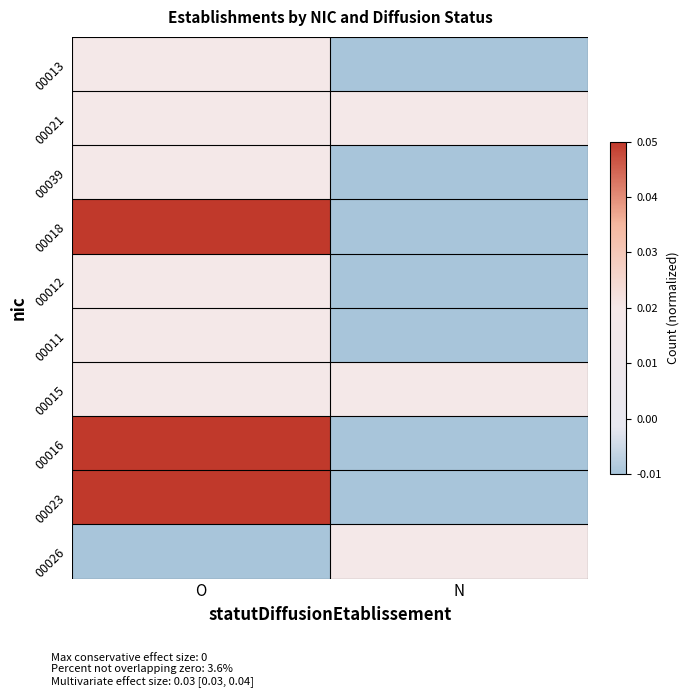

Between N and O, which is larger?

O